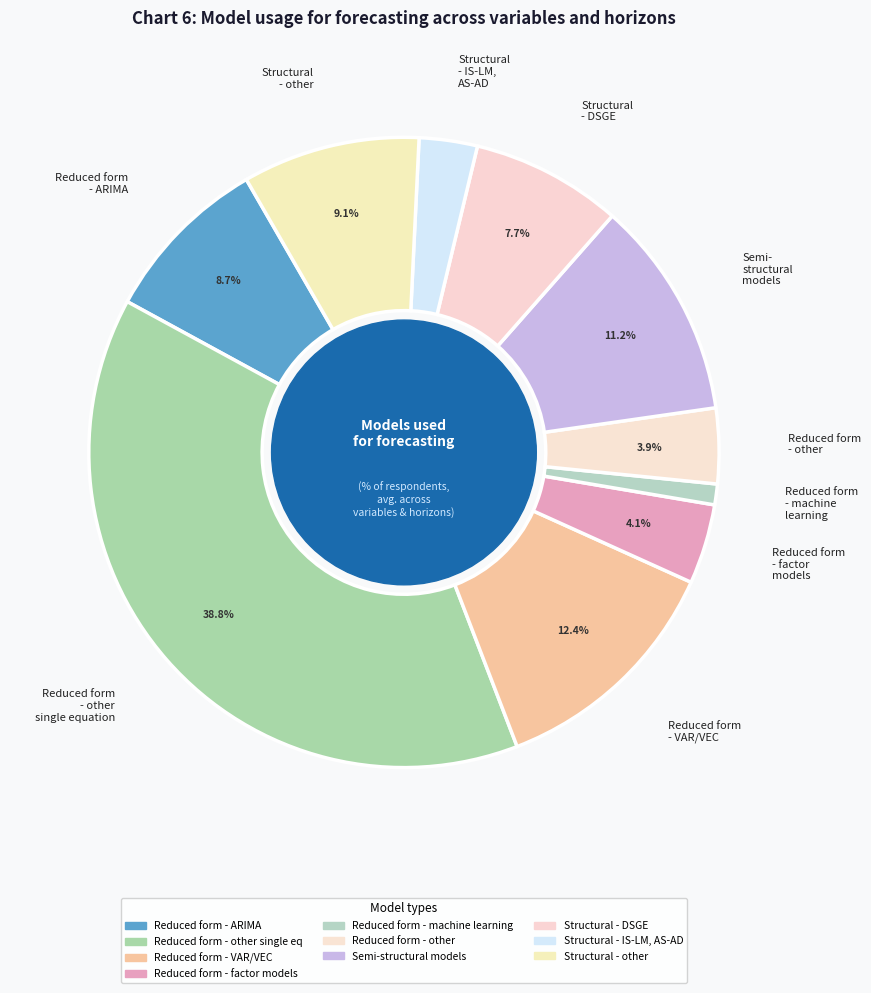

Do Structural - IS-LM, AS-AD and Semi- structural models together represent more than half of the pie?

No